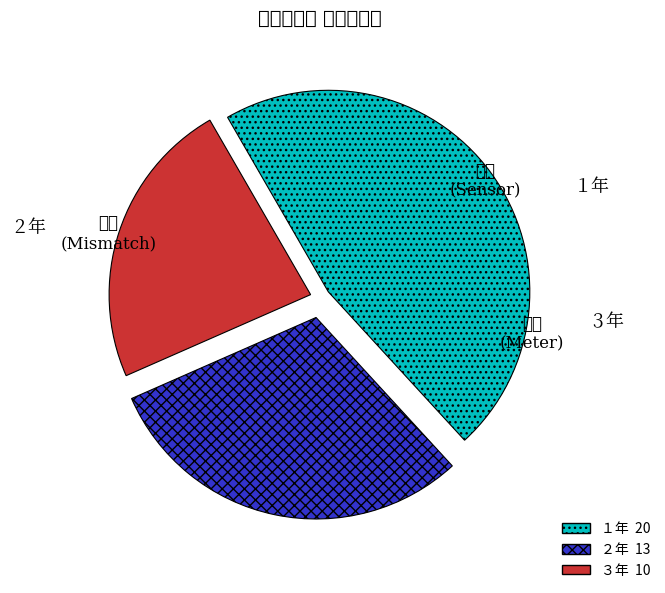

True or false: ３年 accounts for 24% of the total.

True